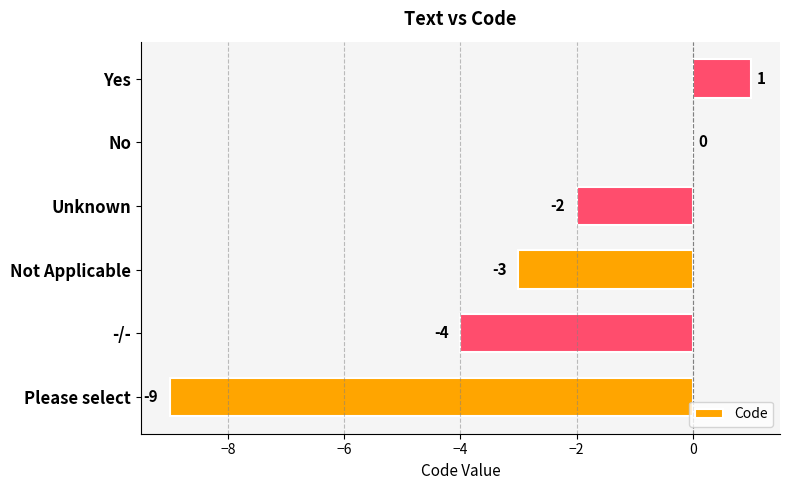

The value at Please select is -5. True or false?

False